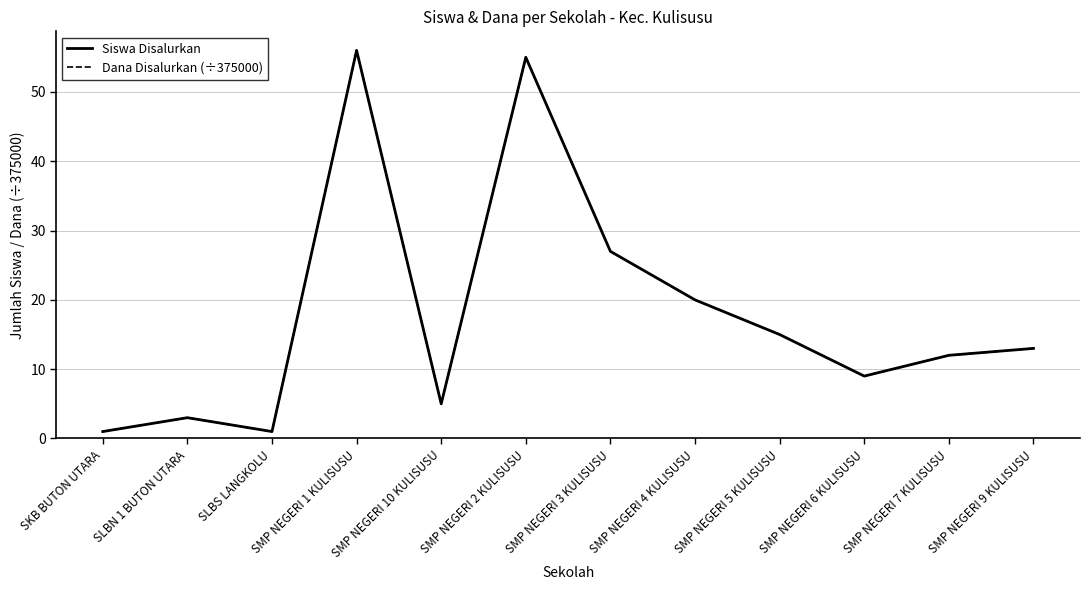

What is the minimum value shown in the chart?

1